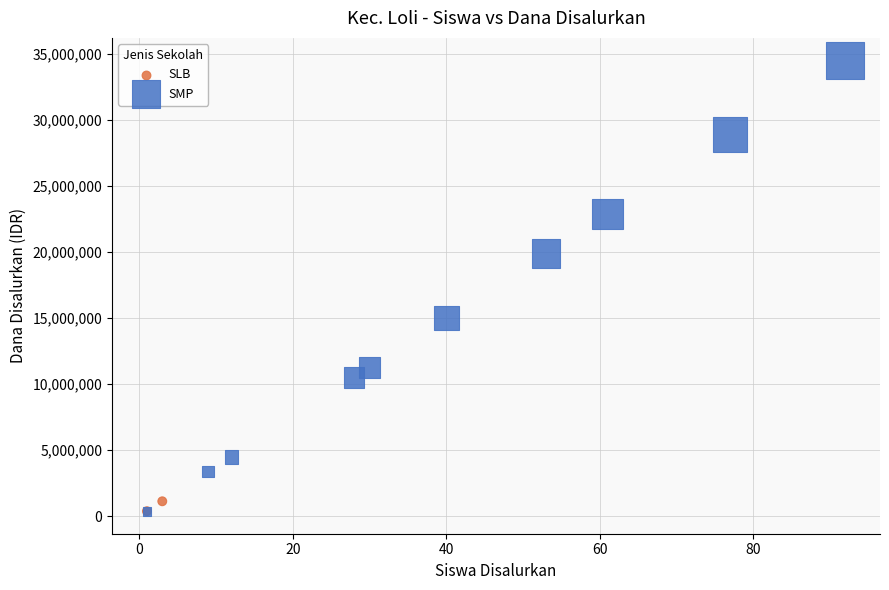

What are all the series names shown in the legend?

SLB, SMP